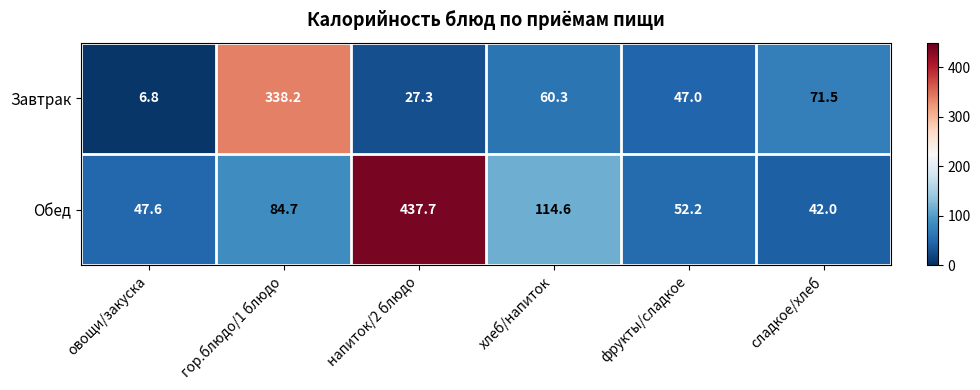

Which category has the highest value in the Обед series?

напиток/2 блюдо